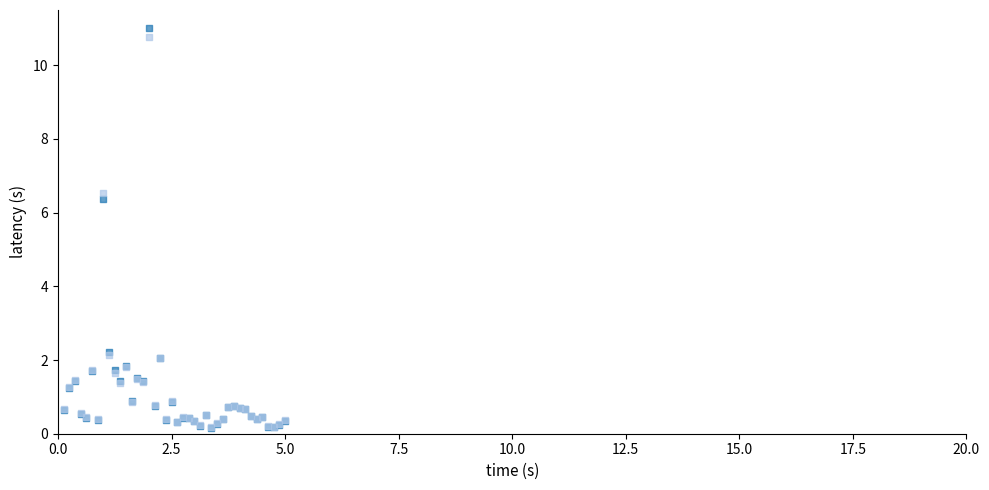

Across all series, what Y value is closest to 5?

6.4